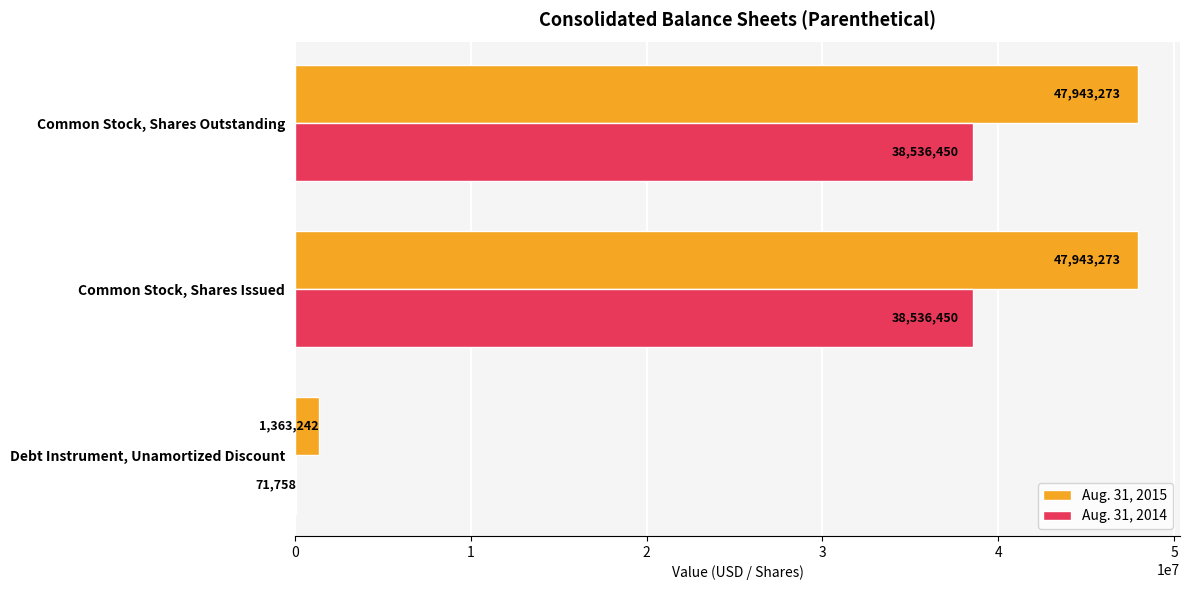

What is the sum of all Aug. 31, 2015 values?

97249788